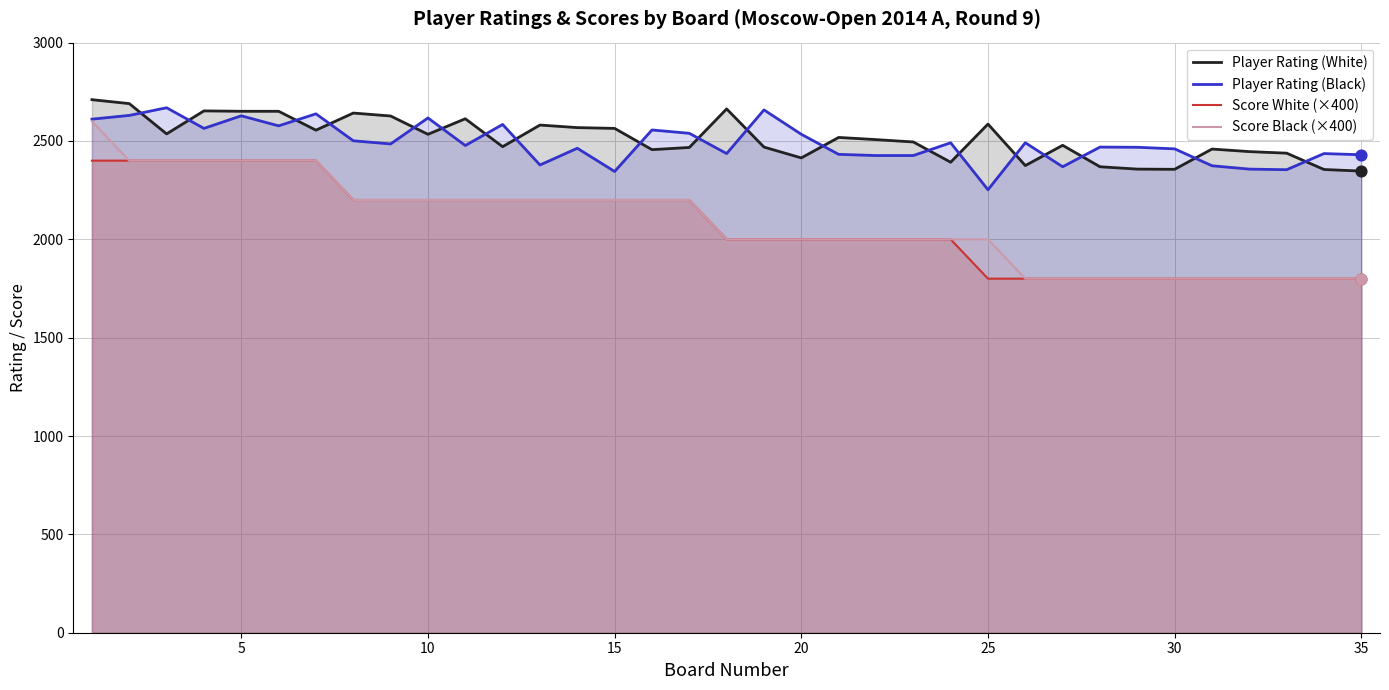

The value of Score White (×400) at 10 is 2200. True or false?

True